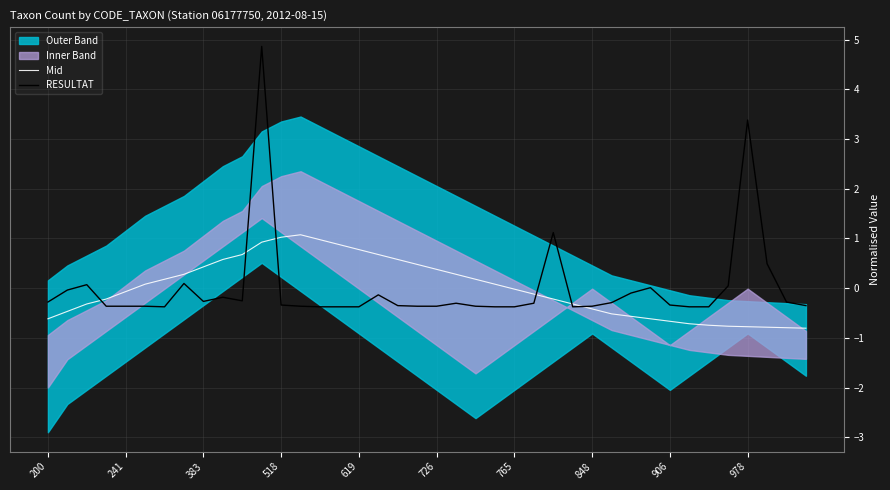

Between 13 and 14, which is larger?

13